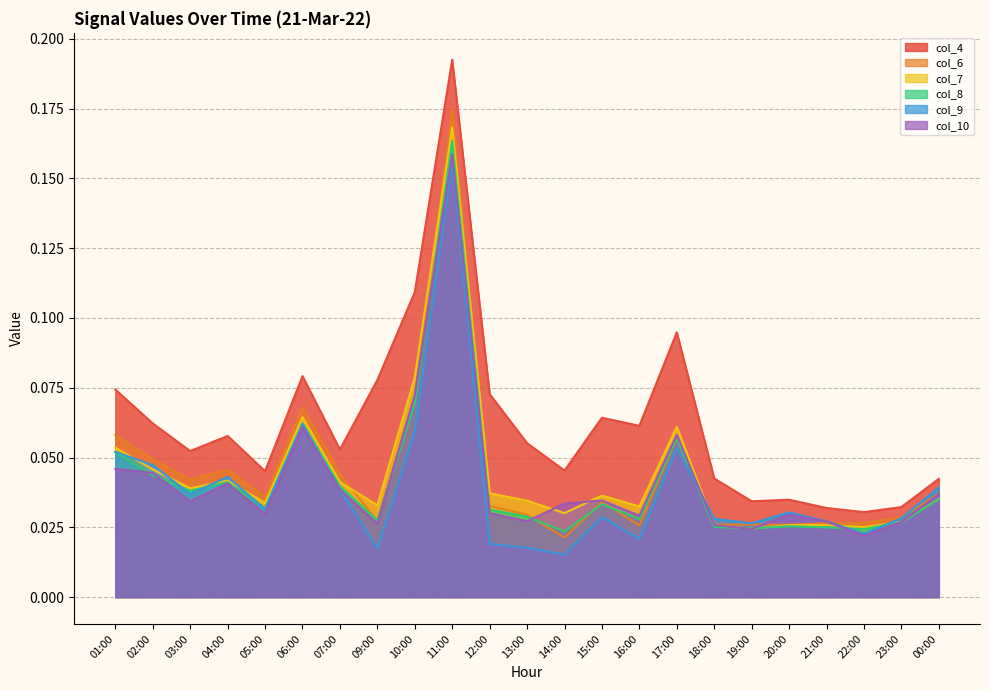

Where is the first local maximum for col_7?

04:00